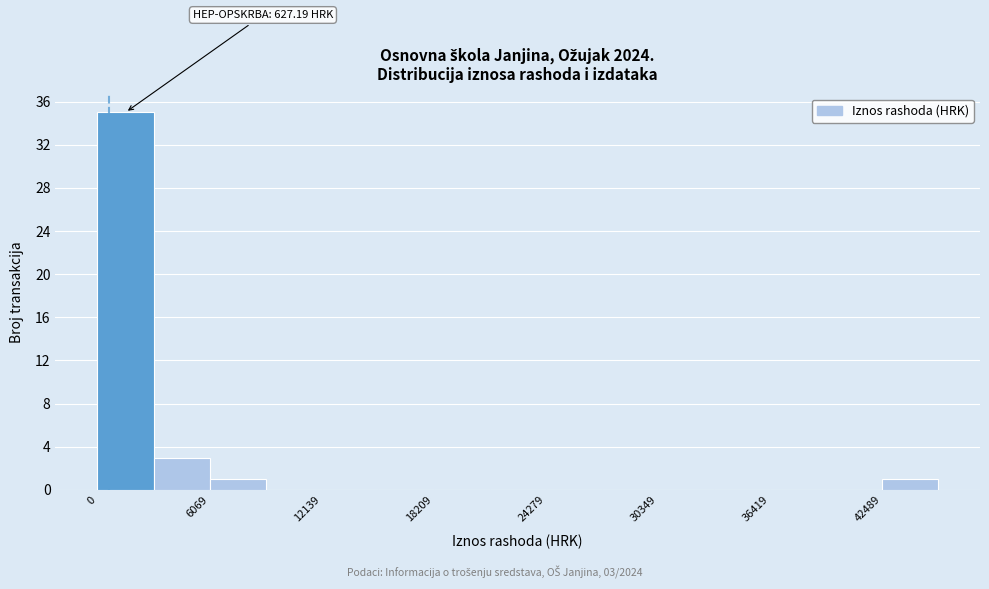

Around what value on the x-axis is the tallest bar? Give the approximate position of its centre, as read against the axis.

2000